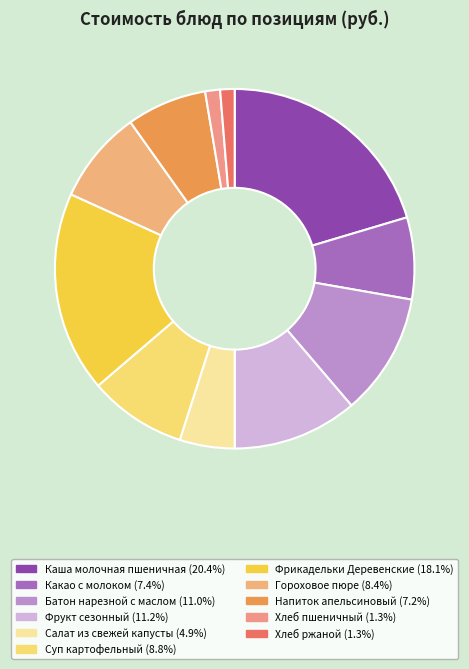

Count the number of slices in the pie.

11